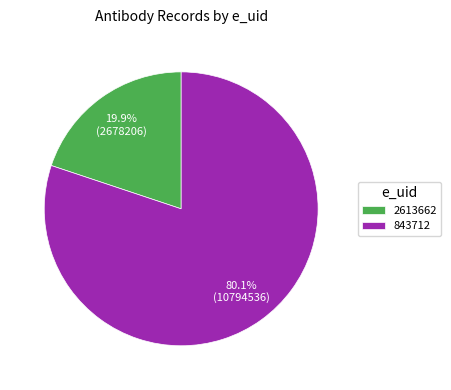

To the nearest percent, what percentage of the pie is 843712?

80%